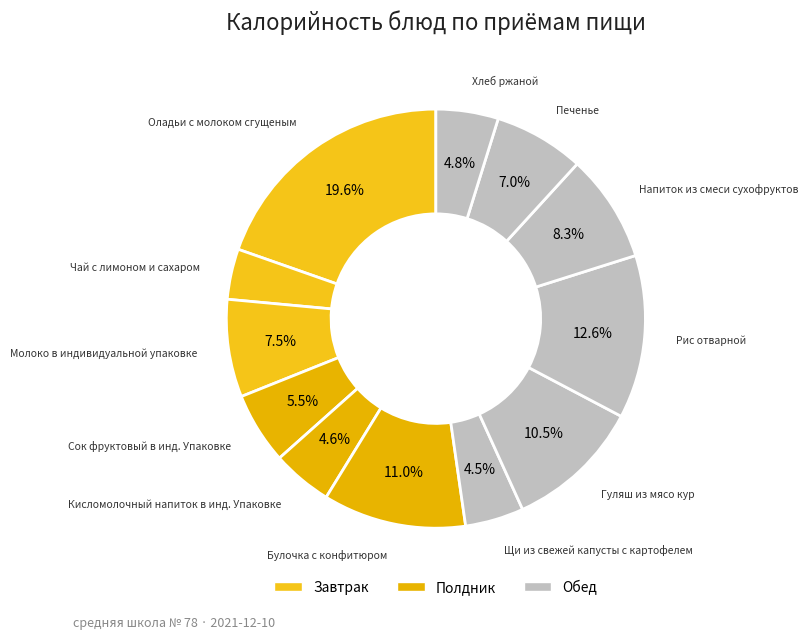

Count the number of slices in the pie.

12